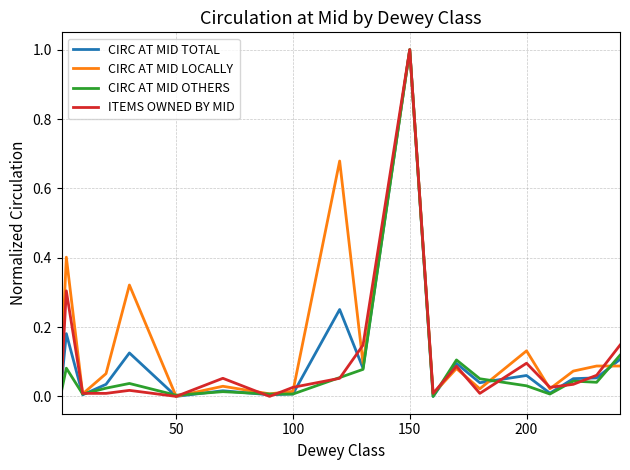

What is the difference between the maximum and second lowest values in the CIRC AT MID OTHERS series?

1.0